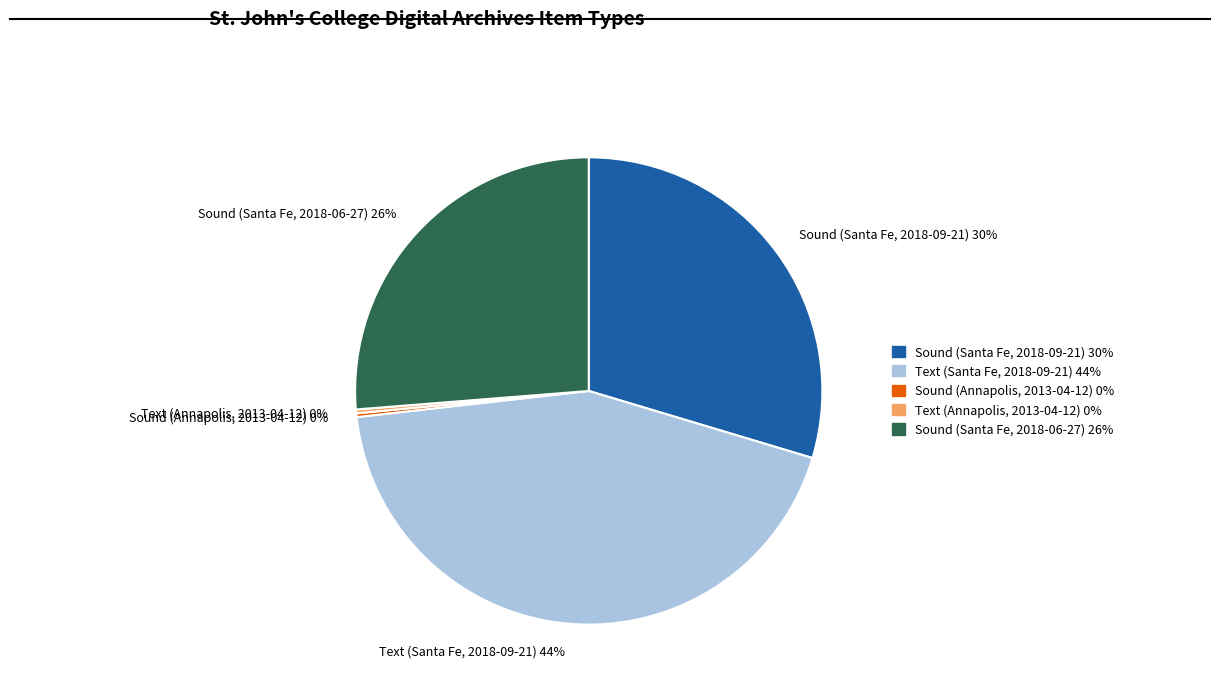

Do Sound (Santa Fe, 2018-09-21) 30% and Text (Santa Fe, 2018-09-21) 44% together represent more than half of the pie?

Yes